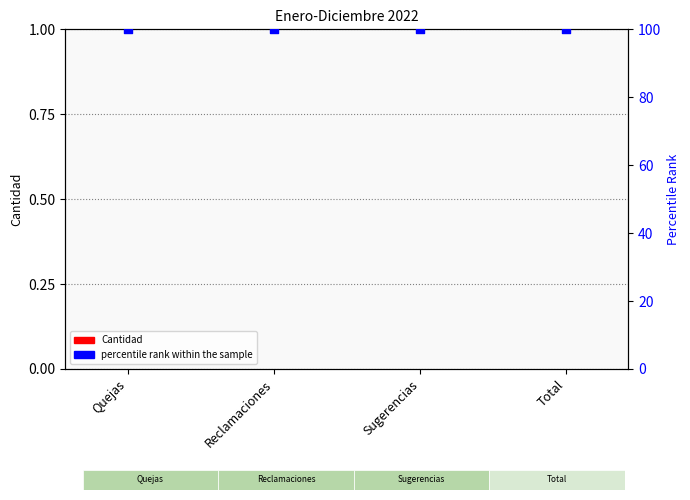

At which category is the sum across all series the highest?

Quejas